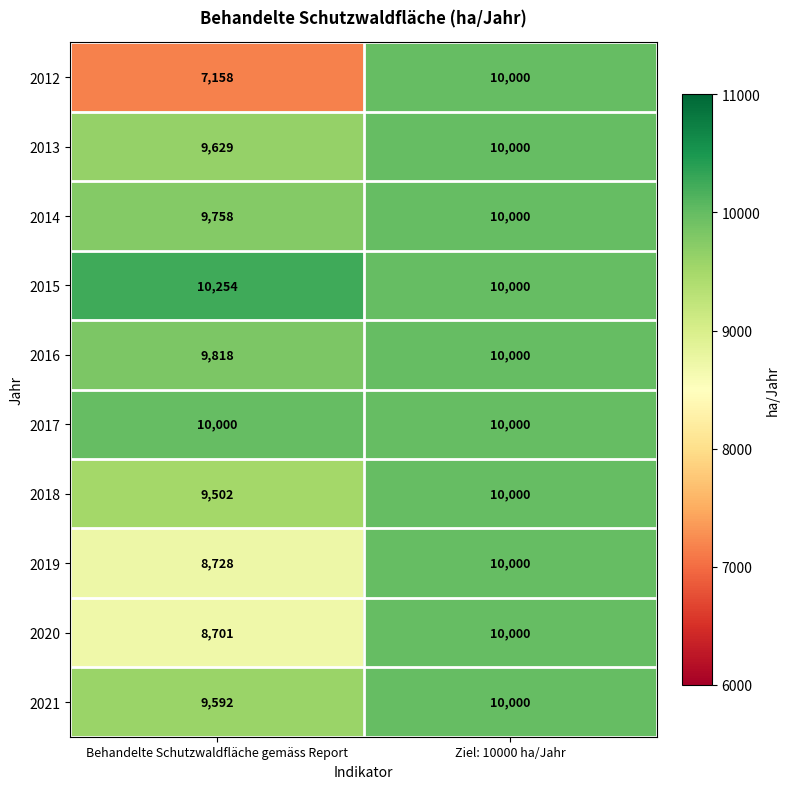

What is the smallest value displayed?

7158